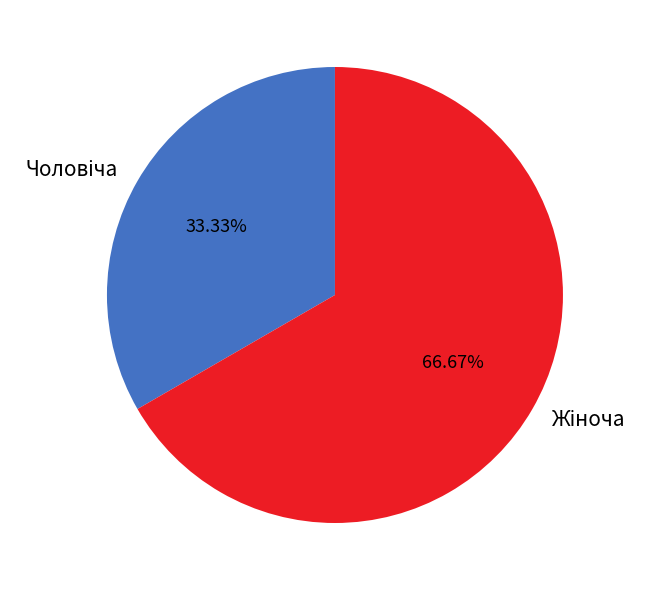

How many segments does this pie chart have?

2